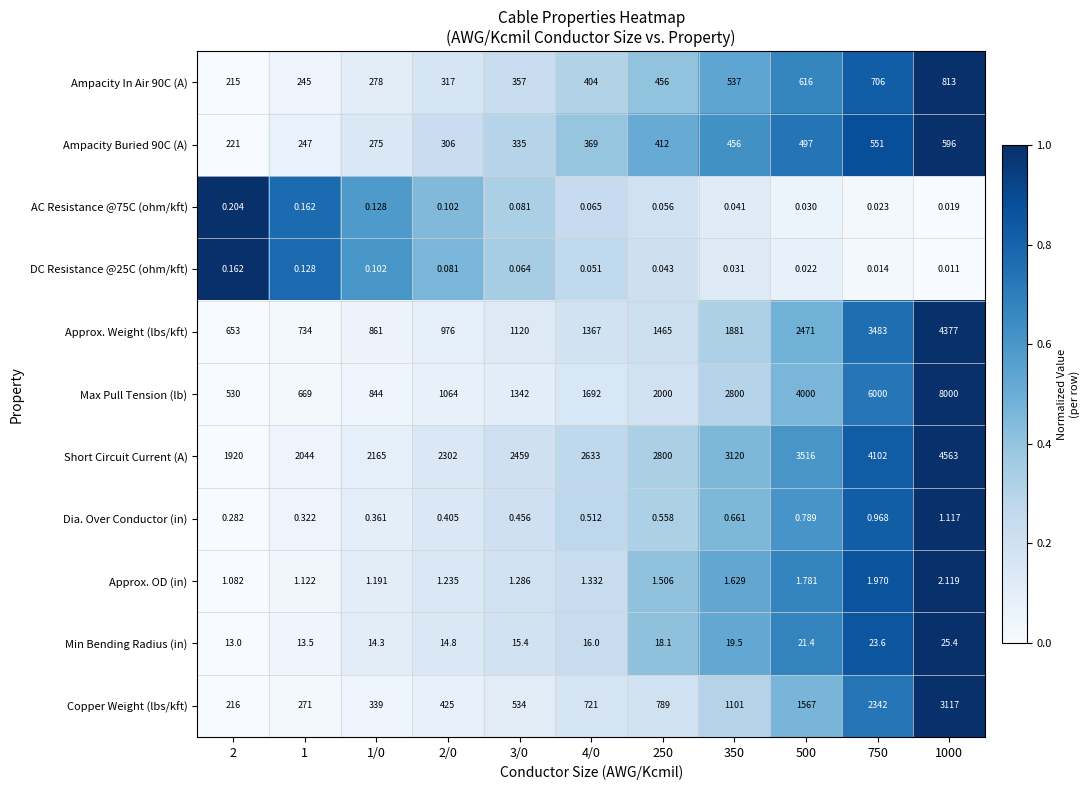

Which series has the largest range (max minus min)?

Max Pull Tension (lb)